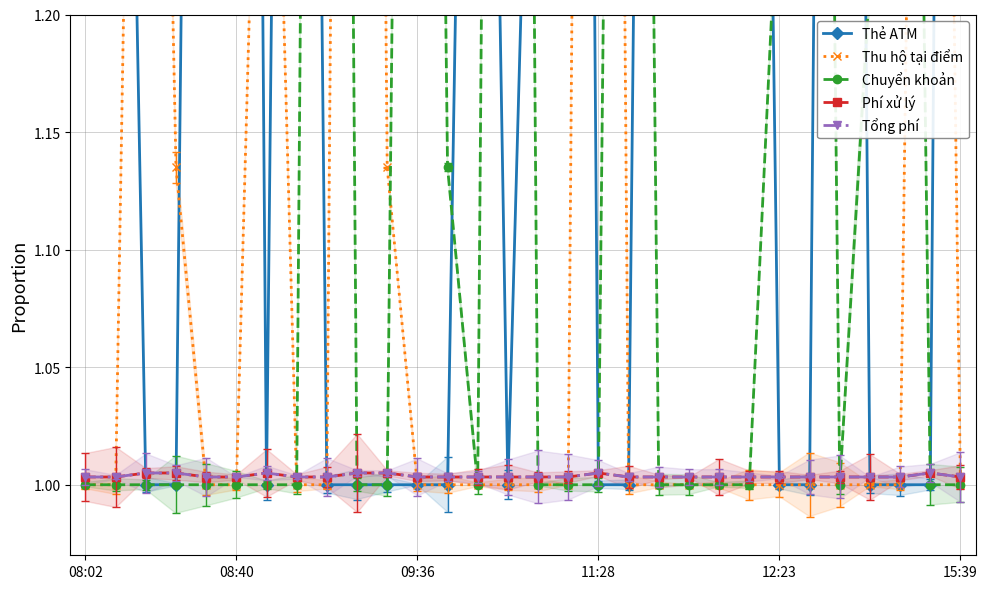

True or false: Phí xử lý has a value of 0.3 at 18.

False